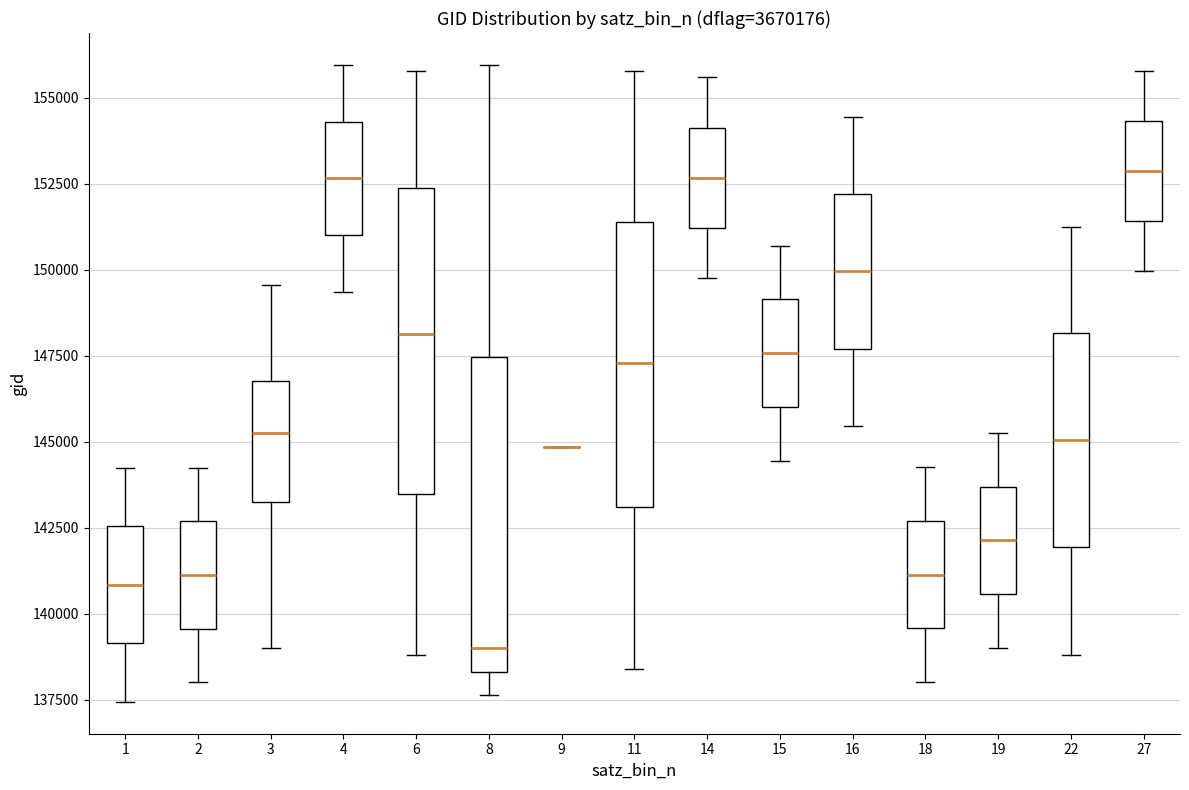

Reading left to right, transcribe this box plot: for each box, give where its median line is, the range the box spans, and where its two whiskers end, as read against the y-axis. The values are not printed on the chart, so give them approximately, as read against the axis.

1: median 141000, box 139000 to 142500, whiskers 137500 to 144000
2: median 141000, box 139500 to 142500, whiskers 138000 to 144000
3: median 145500, box 143500 to 147000, whiskers 139000 to 149500
4: median 152500, box 151000 to 154500, whiskers 149500 to 156000
6: median 148000, box 143500 to 152500, whiskers 139000 to 156000
8: median 139000, box 138500 to 147500, whiskers 137500 to 156000
9: box collapsed to a line at 145000, whiskers 145000 to 145000
11: median 147500, box 143000 to 151500, whiskers 138500 to 156000
14: median 152500, box 151000 to 154000, whiskers 150000 to 155500
15: median 147500, box 146000 to 149000, whiskers 144500 to 150500
16: median 150000, box 147500 to 152000, whiskers 145500 to 154500
18: median 141000, box 139500 to 142500, whiskers 138000 to 144500
19: median 142000, box 140500 to 143500, whiskers 139000 to 145500
22: median 145000, box 142000 to 148000, whiskers 139000 to 151500
27: median 153000, box 151500 to 154500, whiskers 150000 to 156000